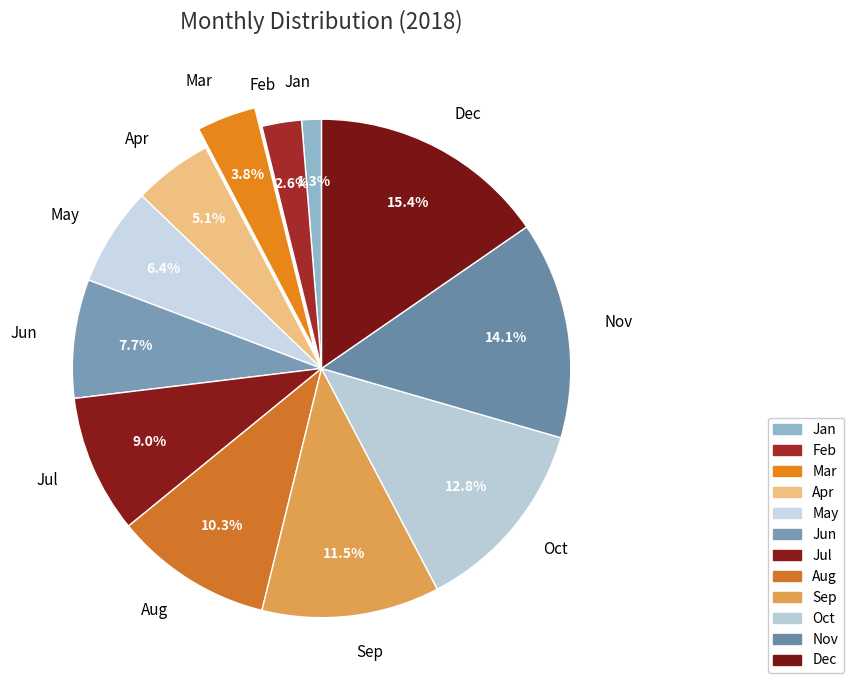

Which slice is the smallest?

Jan